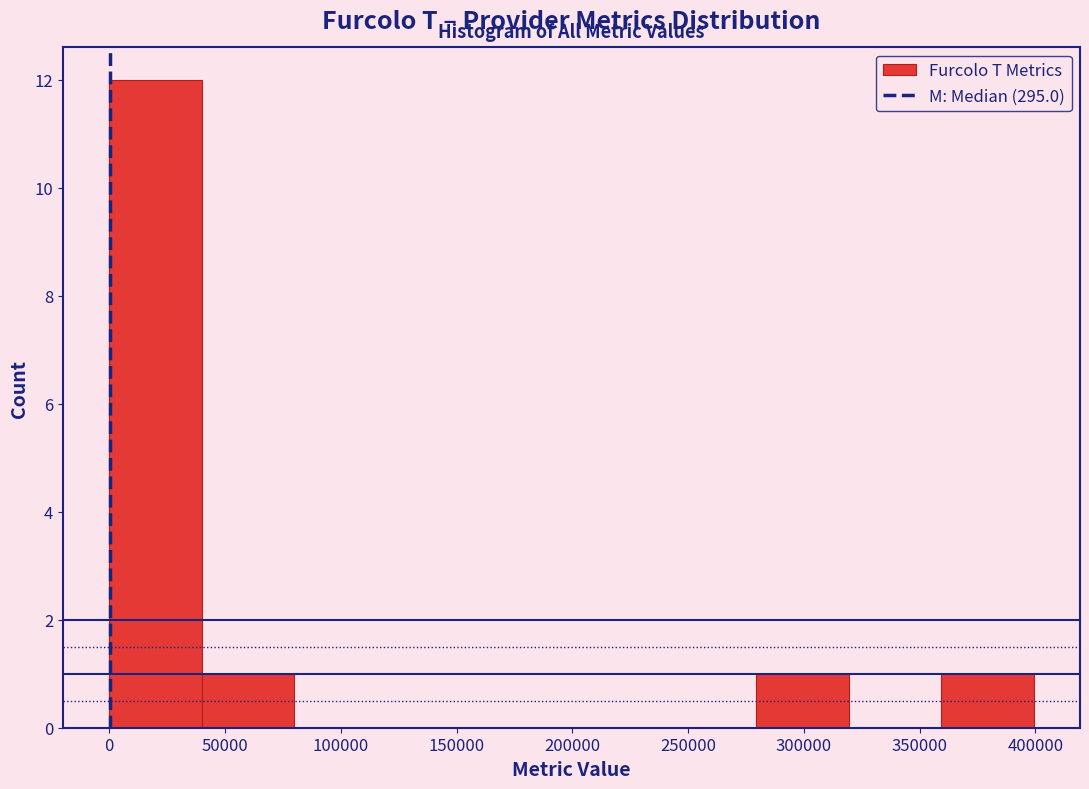

Reading left to right, transcribe this chart: for each bar, give the range it covers on the x-axis and its height. Neither the bar edges nor the heights are printed on the chart, so give them approximately, as read against the axes.

0 to 40000: 12
40000 to 80000: 1
80000 to 120000: 0
120000 to 160000: 0
160000 to 200000: 0
200000 to 240000: 0
240000 to 280000: 0
280000 to 320000: 1
320000 to 360000: 0
360000 to 400000: 1